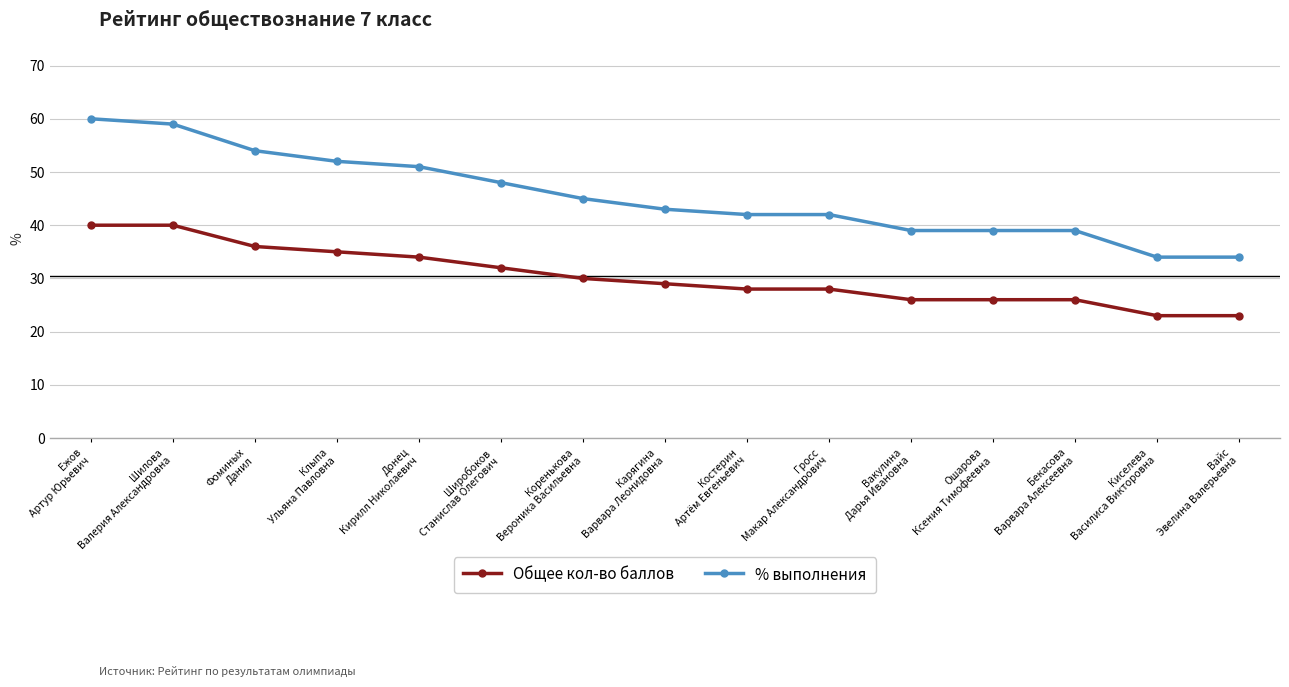

How many distinct data groups are displayed?

2